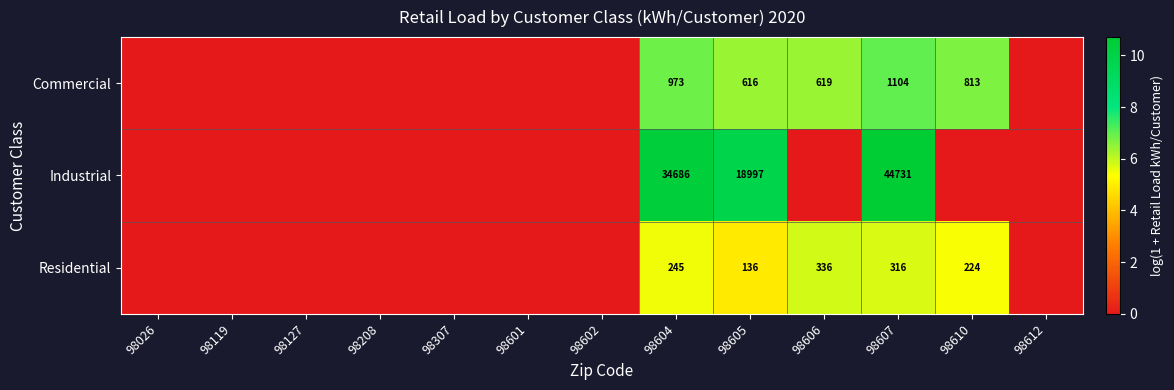

Is it true that Commercial equals 619 at 98606?

True